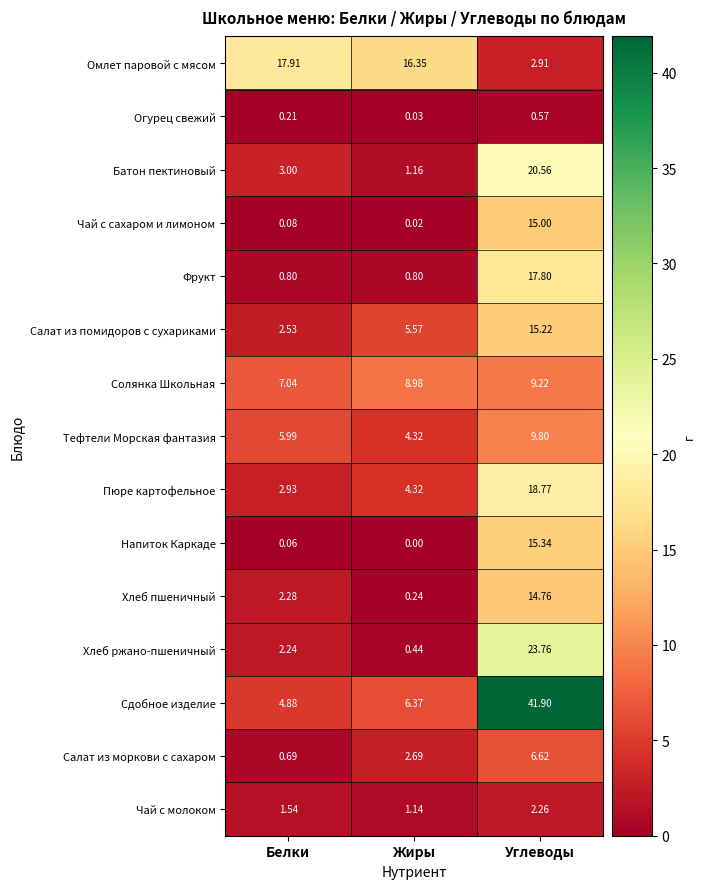

How many data points does each series have?

3